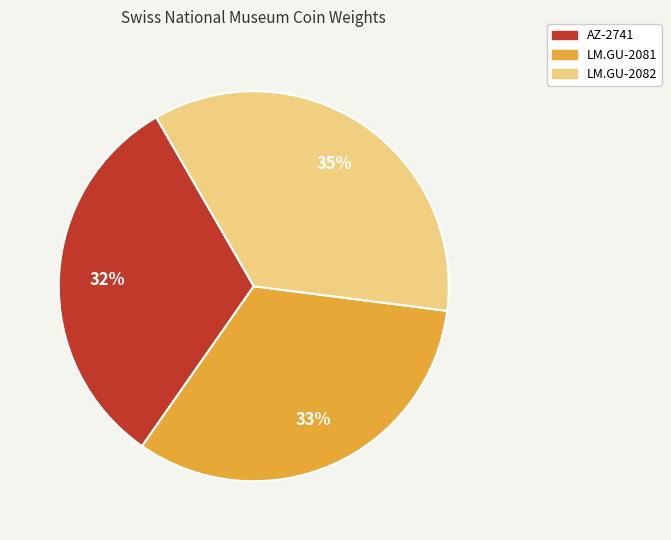

To the nearest percent, what is the difference between the largest and smallest slice percentages?

3%